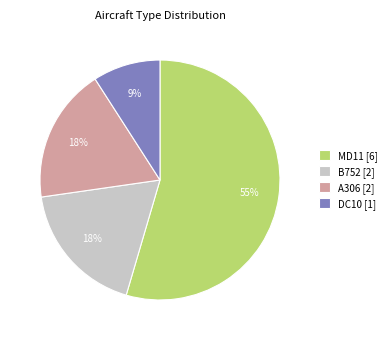

Is there a majority slice in this chart?

Yes